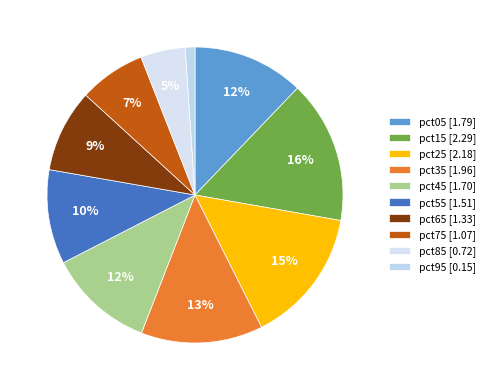

Is there any slice that represents more than half of the pie?

No